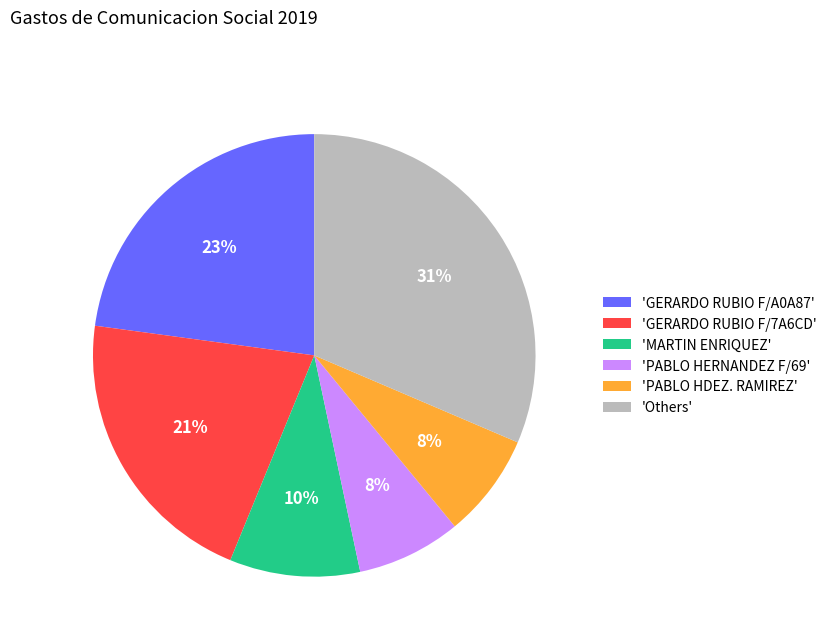

Does any single category account for the majority?

No